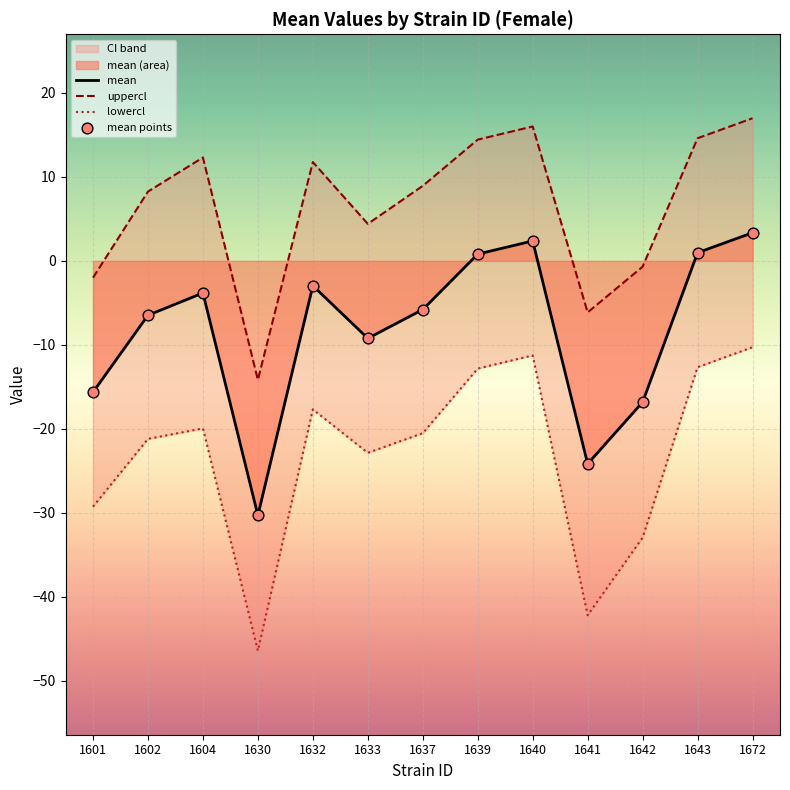

What are all the series names shown in the legend?

mean, uppercl, lowercl